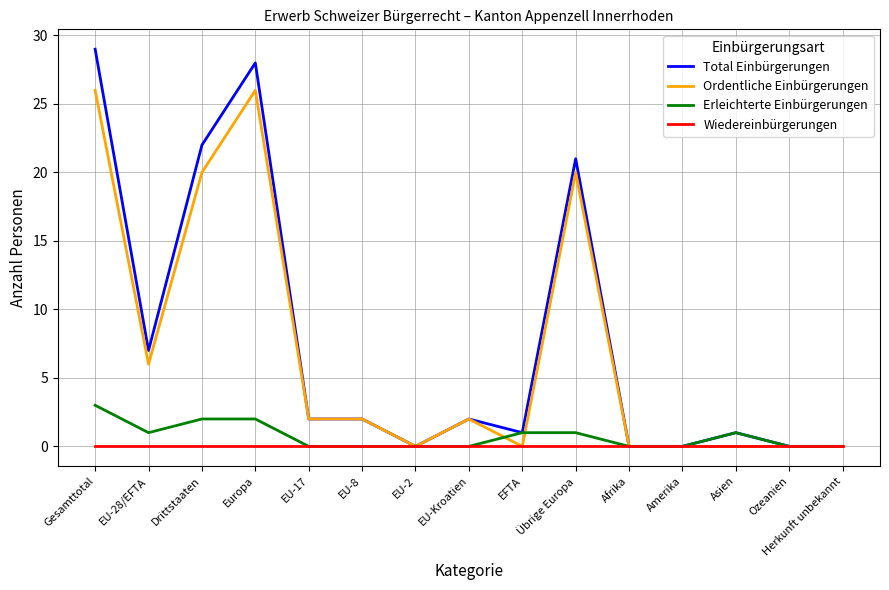

At which label does Erleichterte Einbürgerungen reach its peak?

Gesamttotal